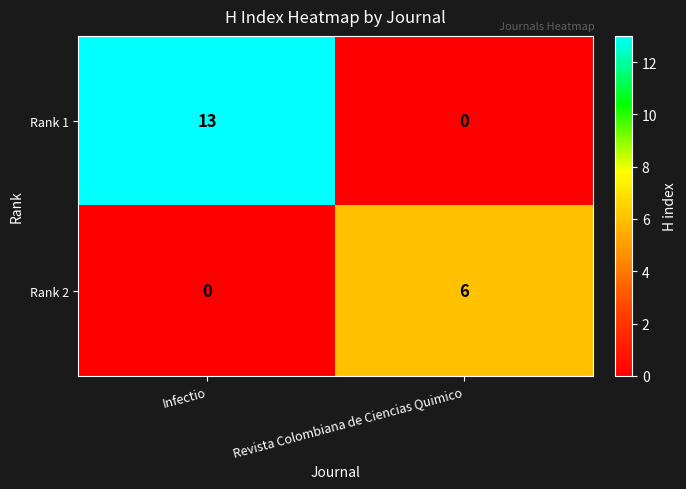

Reading right to left, transcribe all the data shown in this chart.

Rank 1: 0	13
Rank 2: 6	0